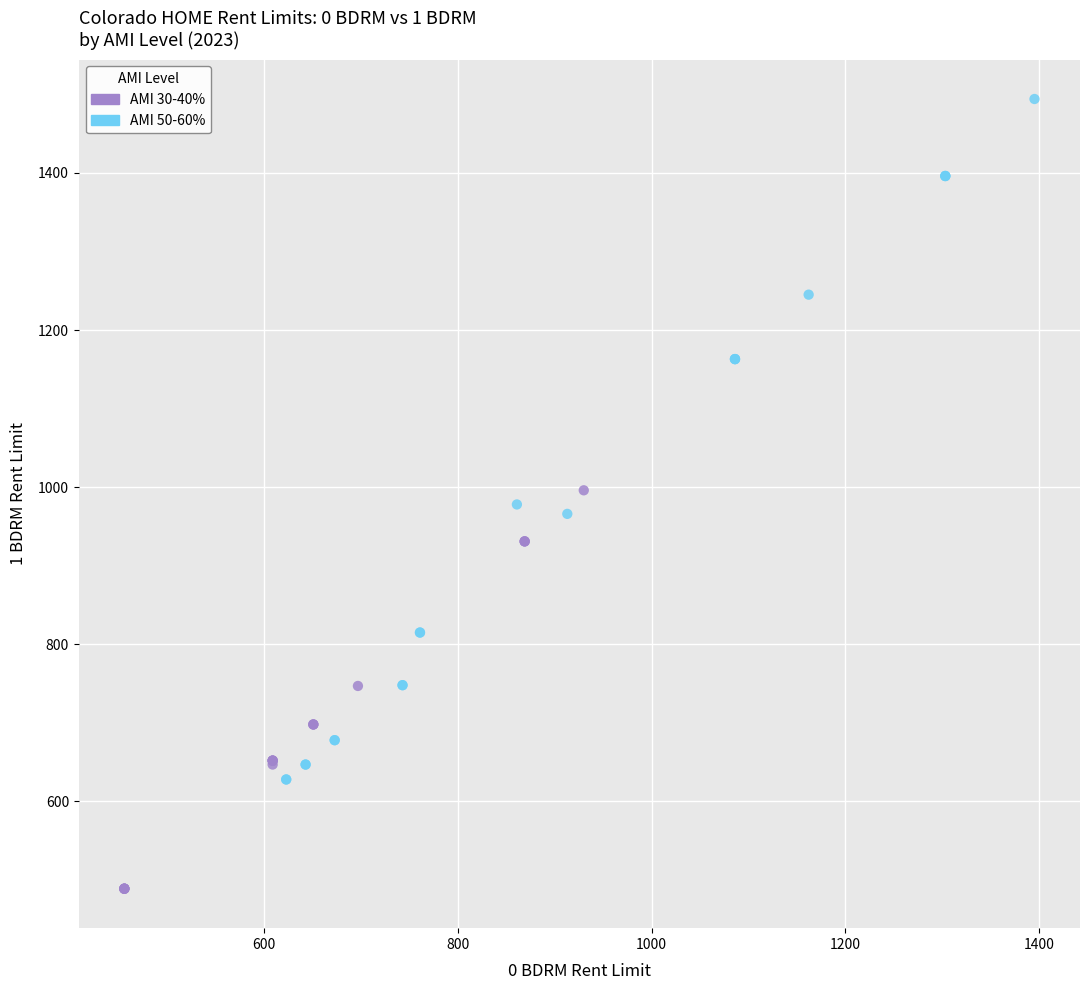

Which series reaches the minimum Y coordinate?

AMI 30-40%